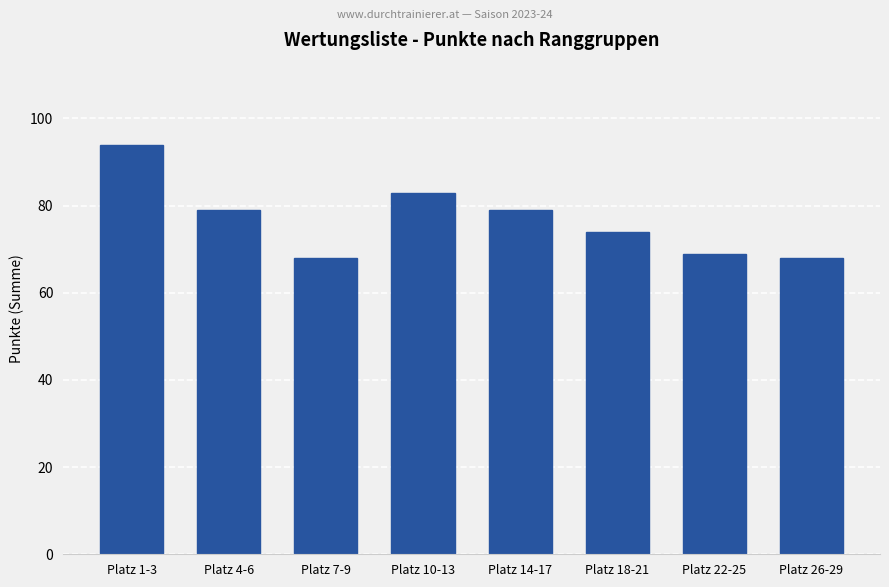

True or false: the data shows 21 at Platz 26-29.

False